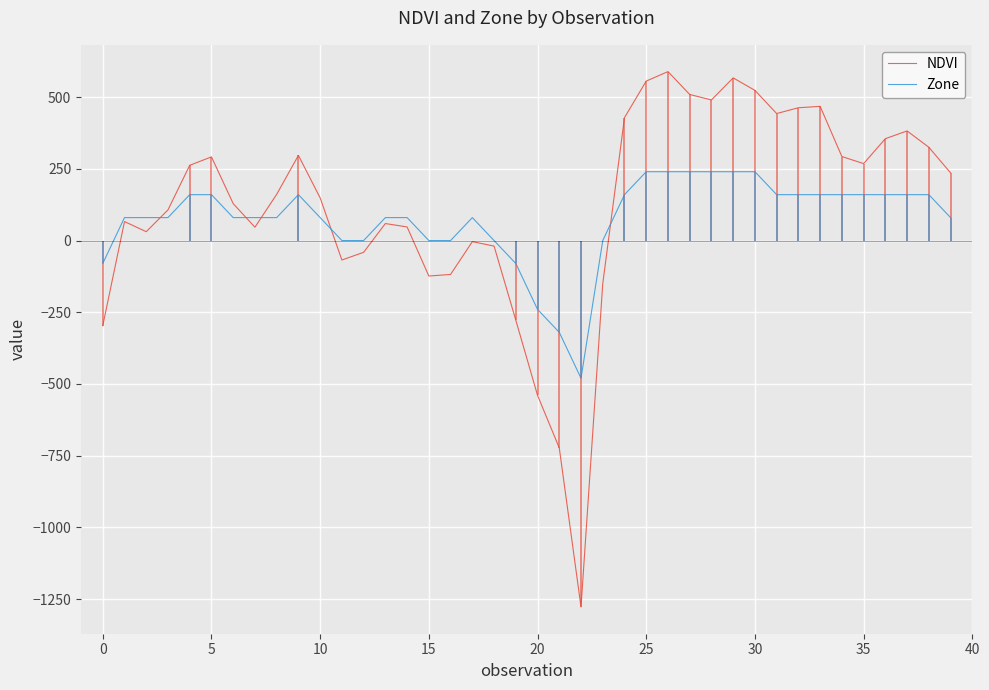

What is the spread (max minus min) of values at 33?

307.8